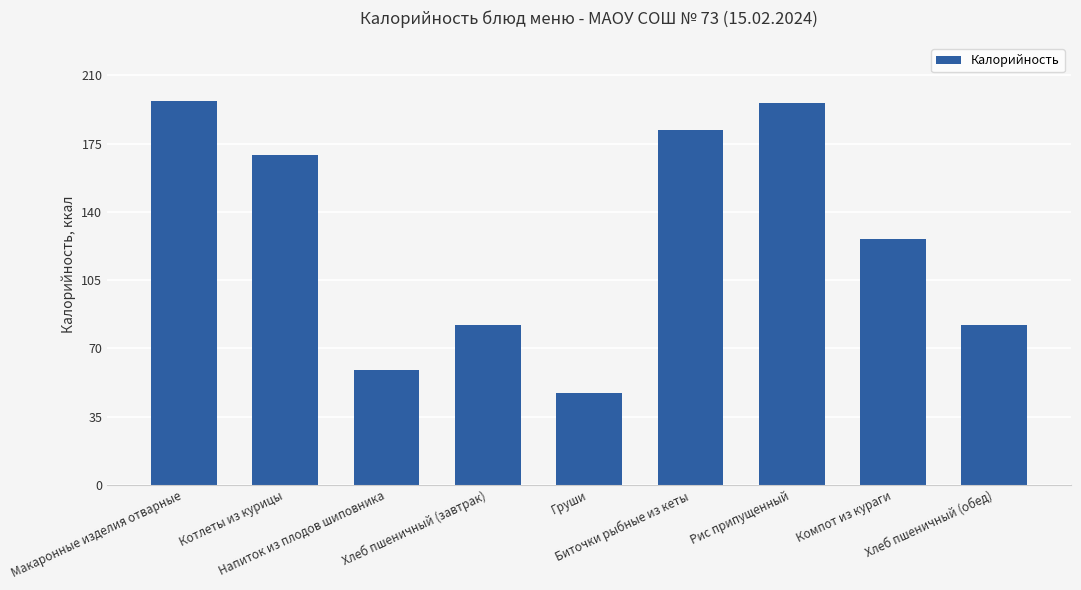

Which category has the lowest value across all series?

Груши